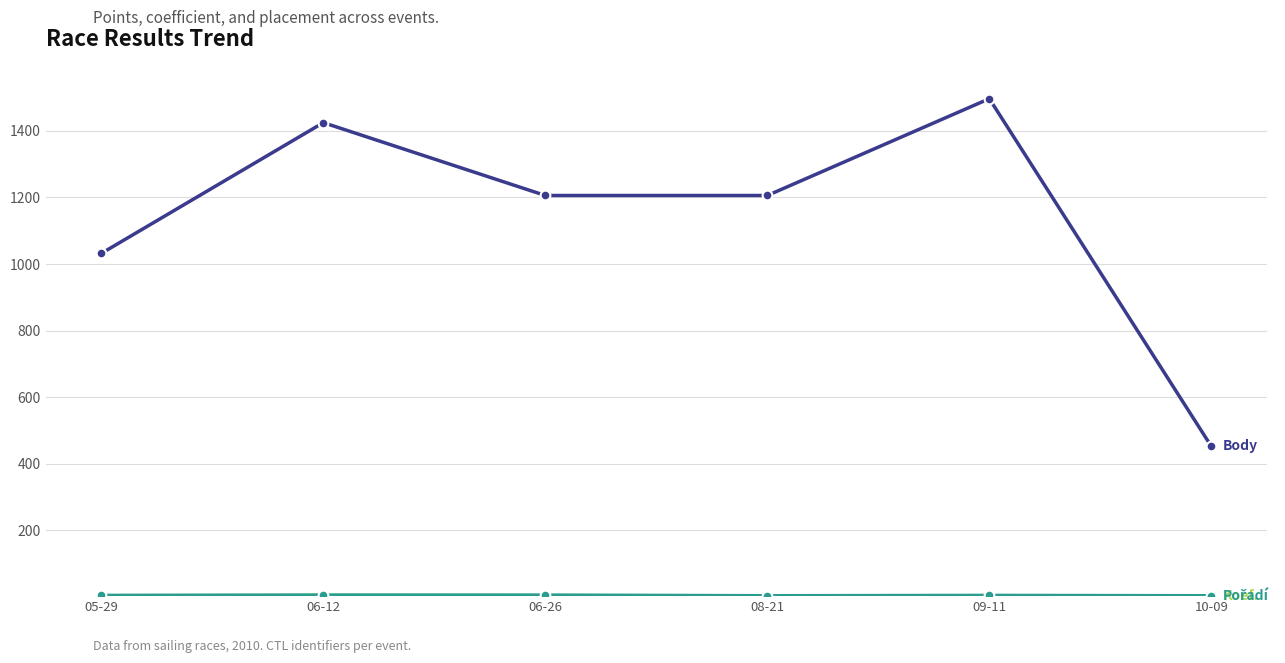

Does the chart have visible grid lines?

Yes